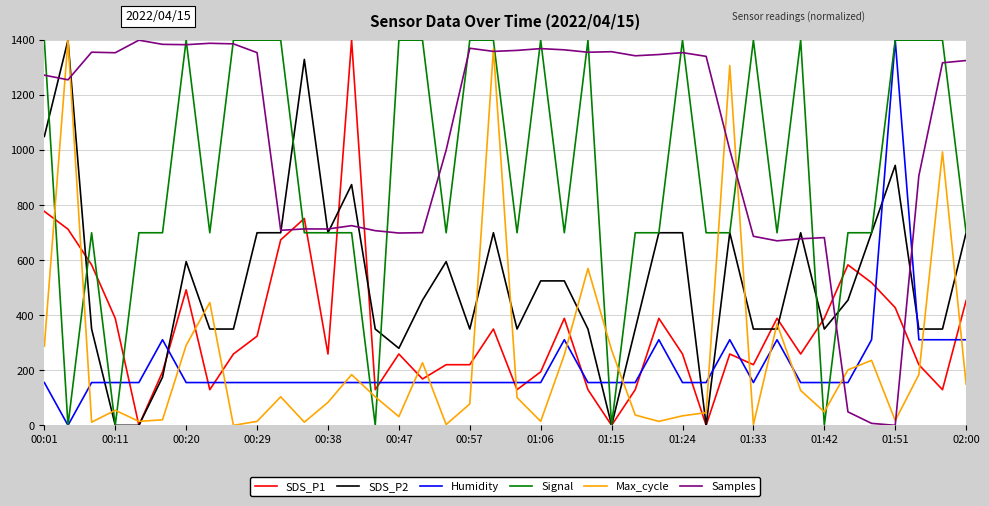

What is the sum of all Max_cycle values?

9722.2